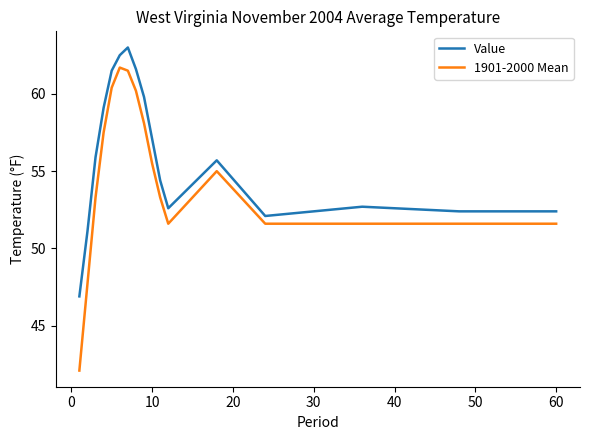

What is the lowest value of the 1901-2000 Mean series?

42.1